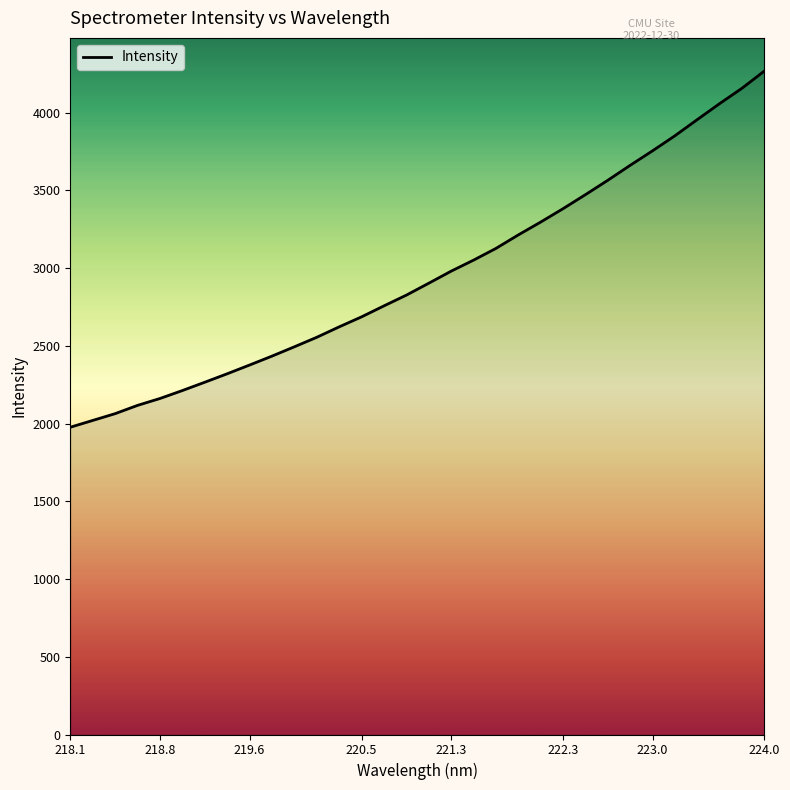

Does the chart have visible grid lines?

No